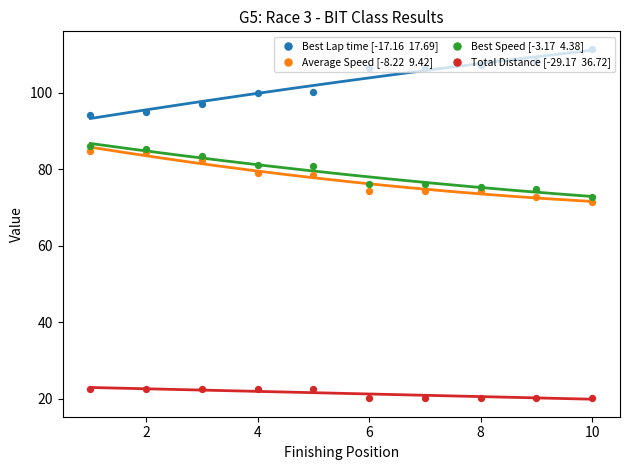

Which series has the largest total across all categories?

Best Lap time [-17.16  17.69]